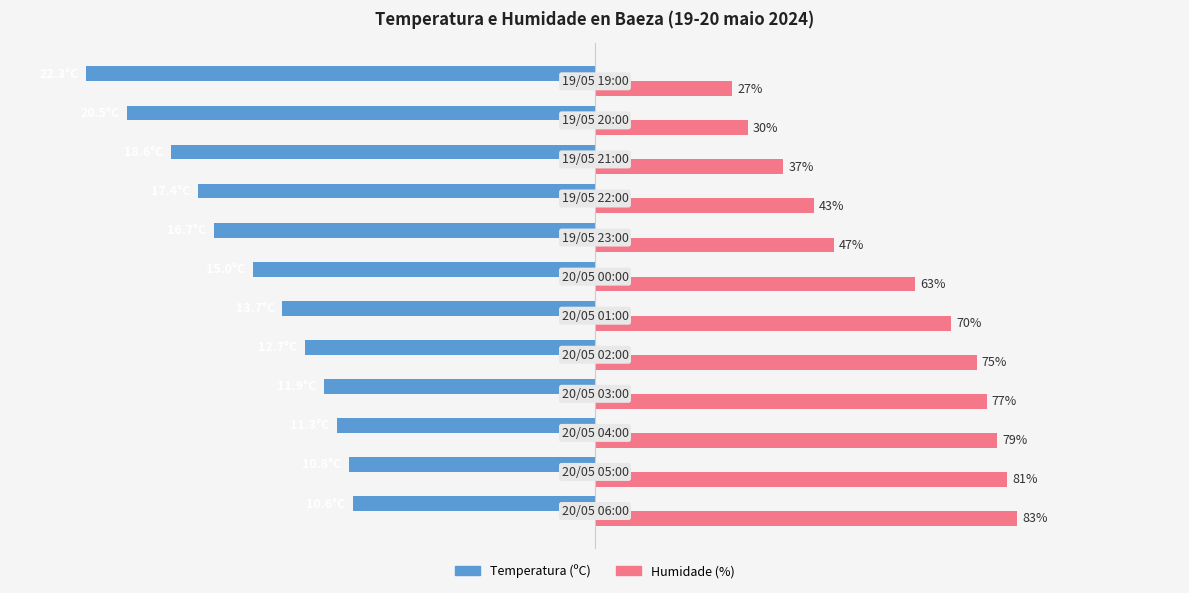

List the series in order of their overall mean, highest first.

Humidade (%), Temperatura (ºC)